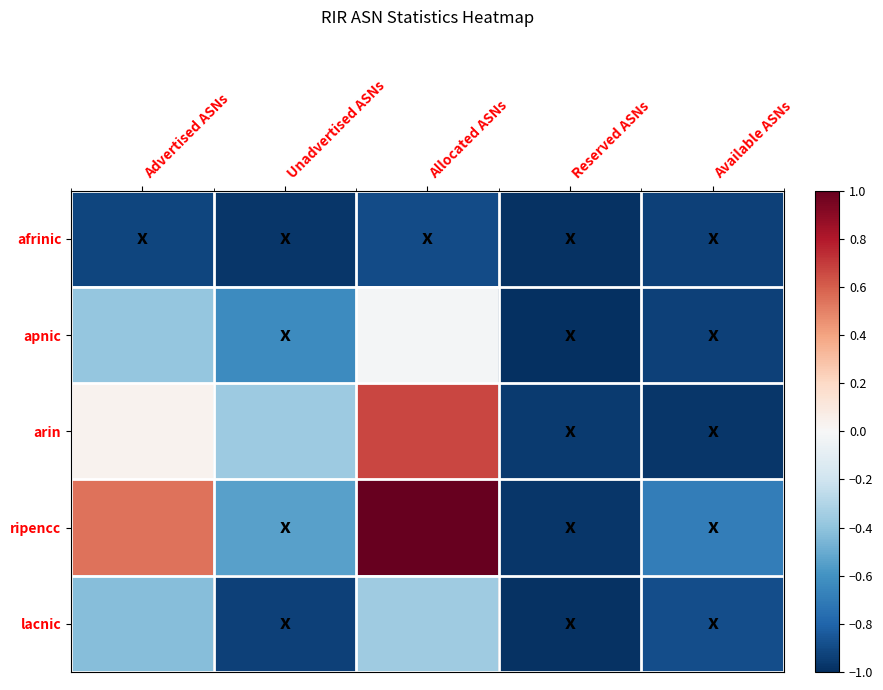

At how many categories does at least one series exceed 0?

2